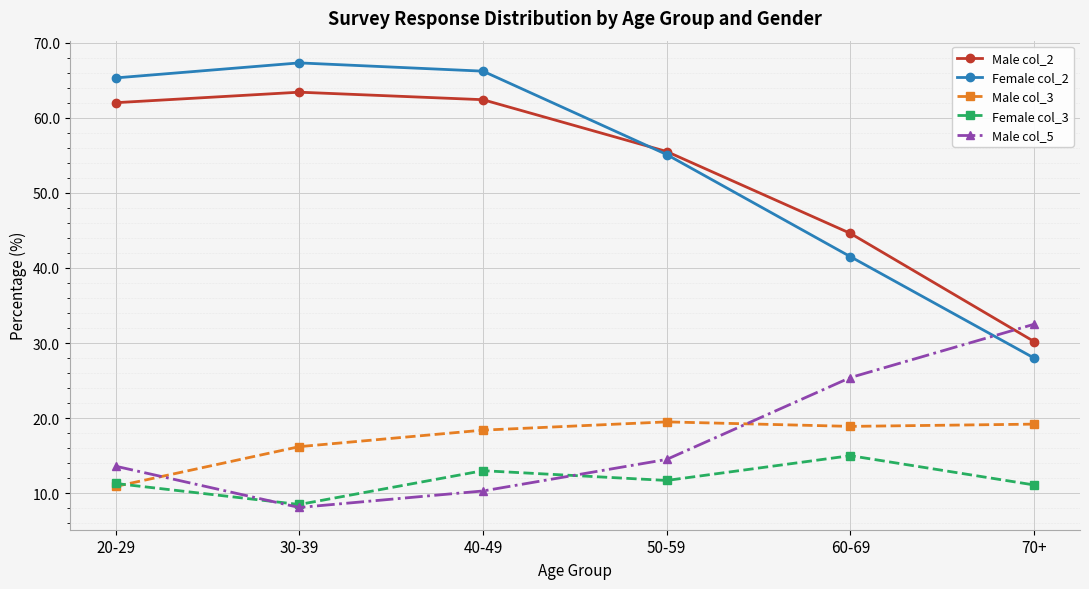

At which label is Male col_2 closest to 46?

60-69